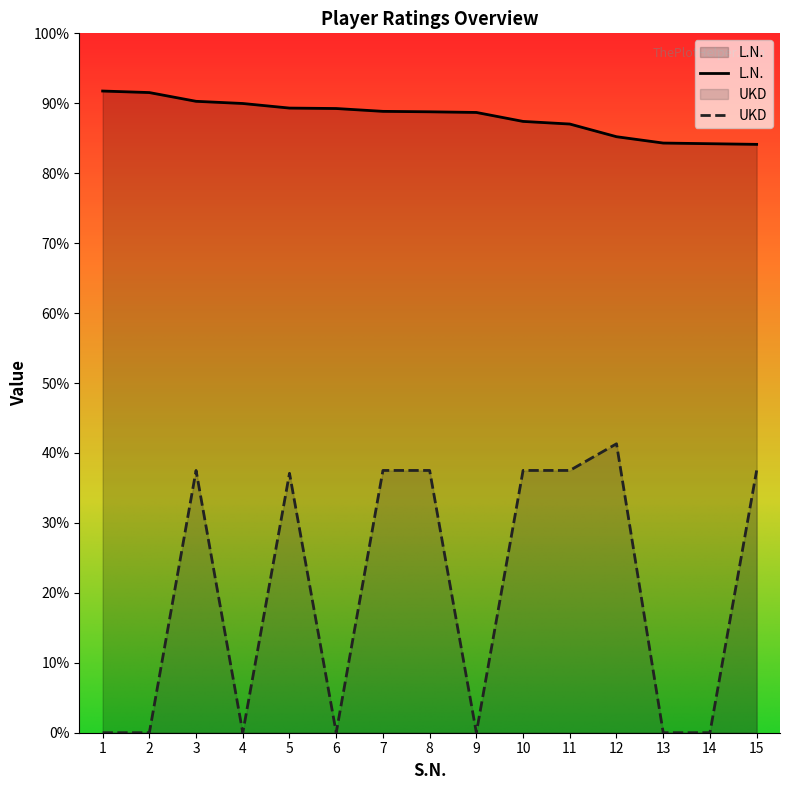

List the labels in order of L.N. value, smallest first.

15, 14, 13, 12, 11, 10, 9, 8, 7, 6, 5, 4, 3, 2, 1